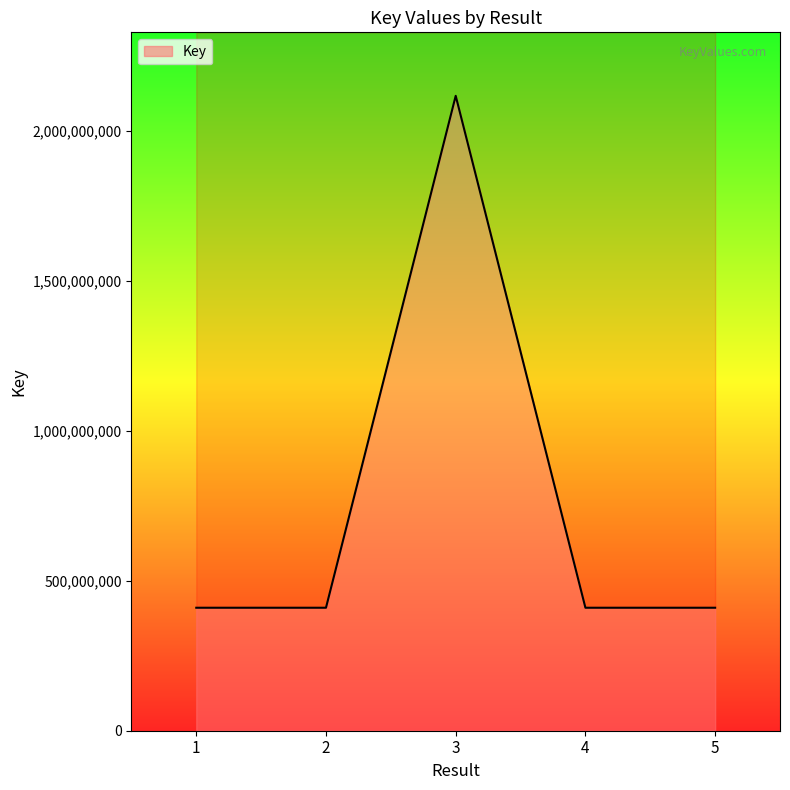

What value does the data have at 3, to the nearest 50?

2116882500